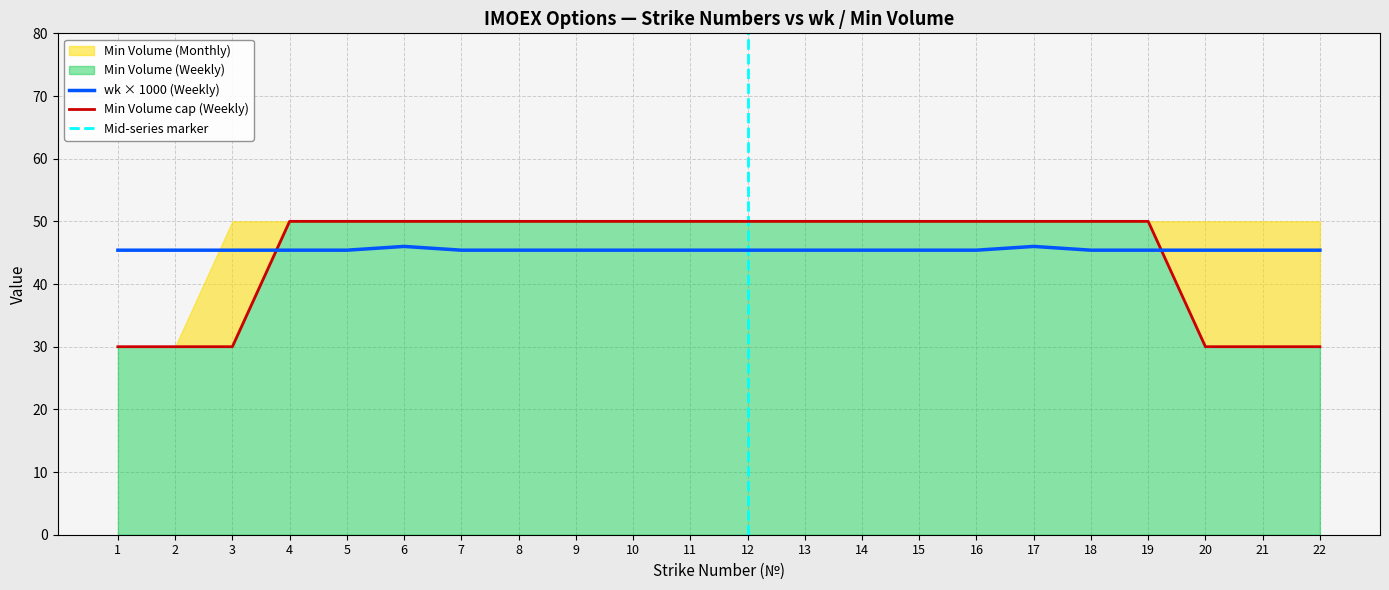

How many times do wk (Weekly) and Min Volume (Weekly) cross each other?

2